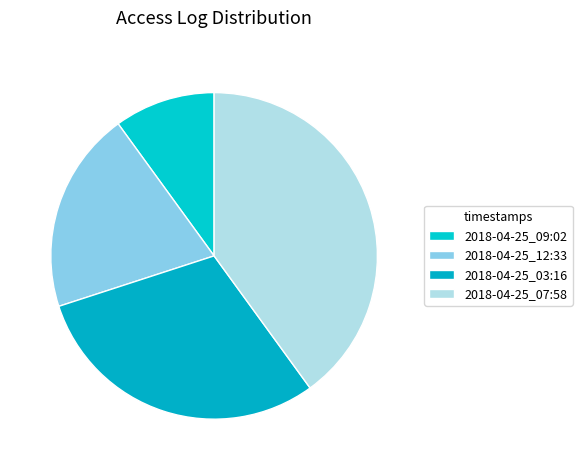

To the nearest percent, what percentage of the pie is 2018-04-25_09:02?

10%